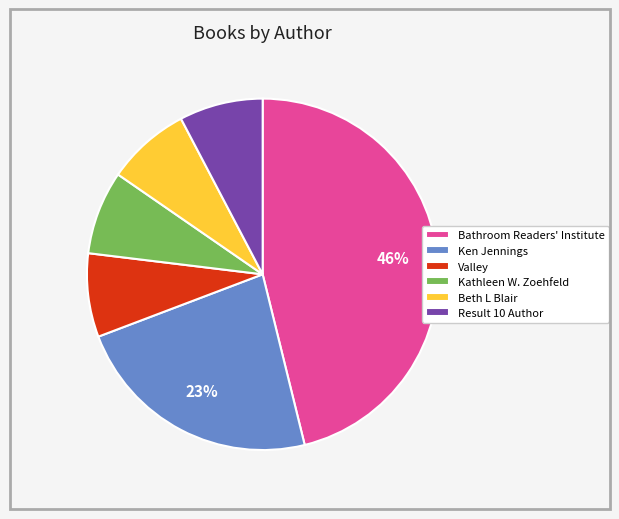

Is the sum of Beth L Blair and Ken Jennings greater than half?

No